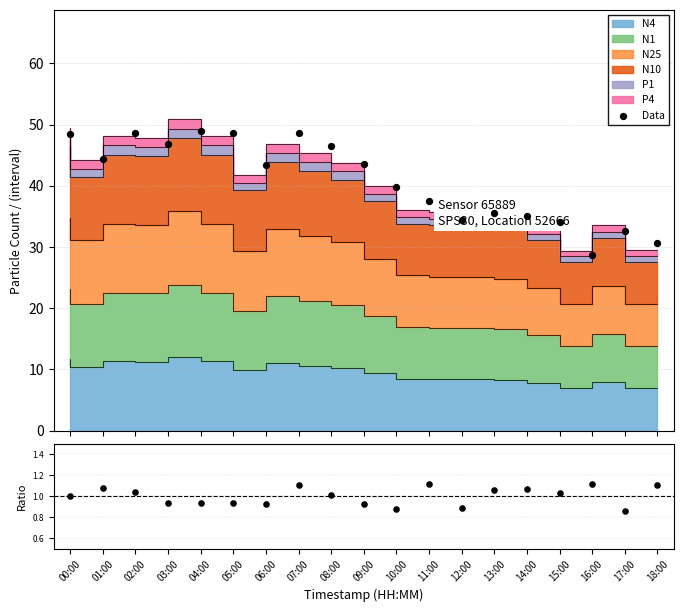

Which has a higher value, 18:00 or 13:00?

13:00